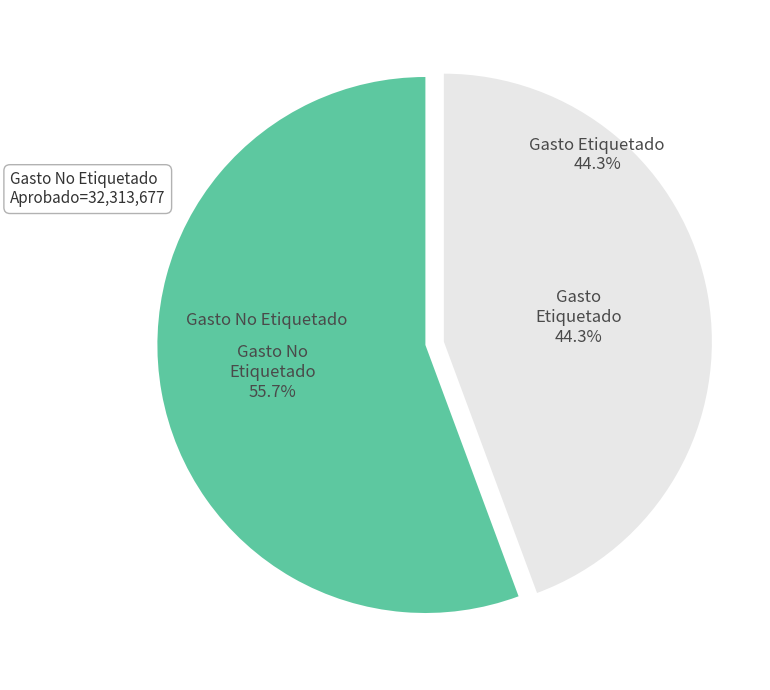

Which slice represents more than half of the pie?

I. Gasto No Etiquetado